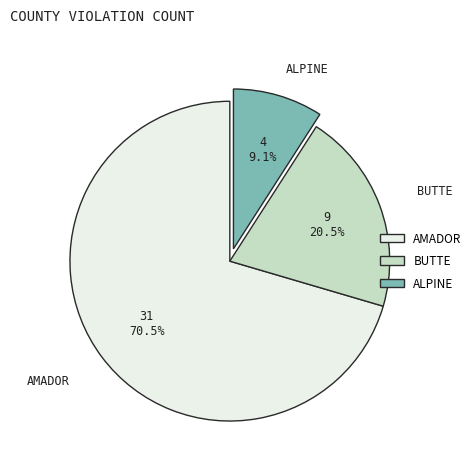

Which slice is the smallest?

ALPINE